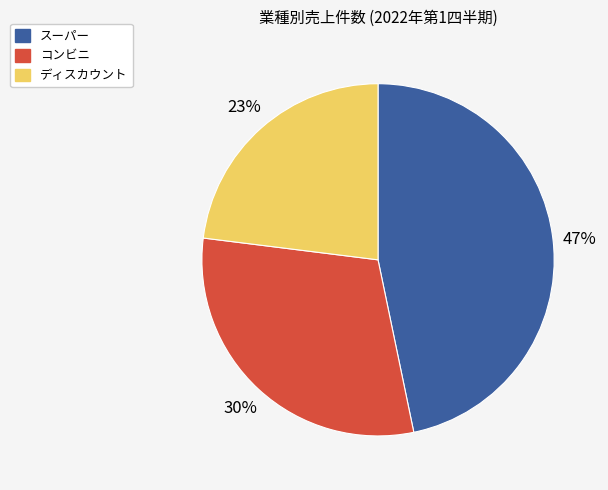

Count the number of slices in the pie.

3